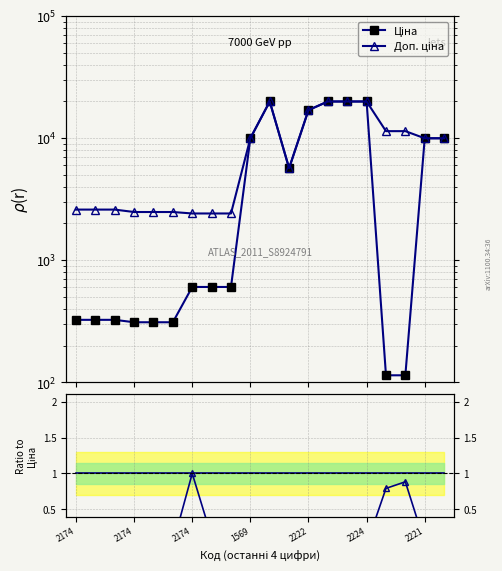

The Ціна series shows 16976.3 at 2222. True or false?

True